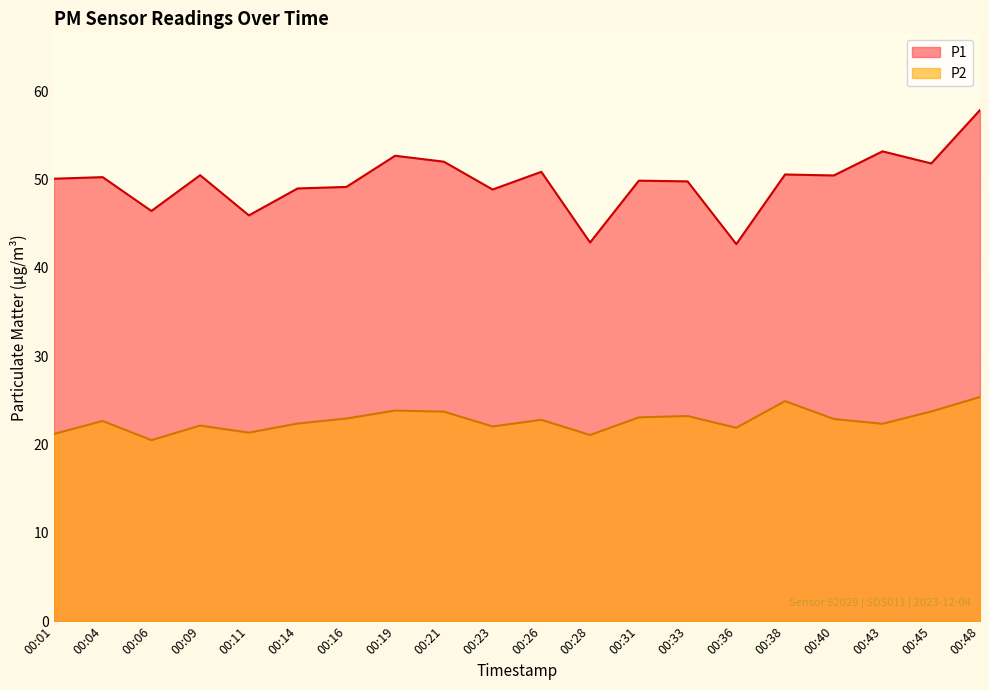

What is the minimum value shown in the chart?

20.5